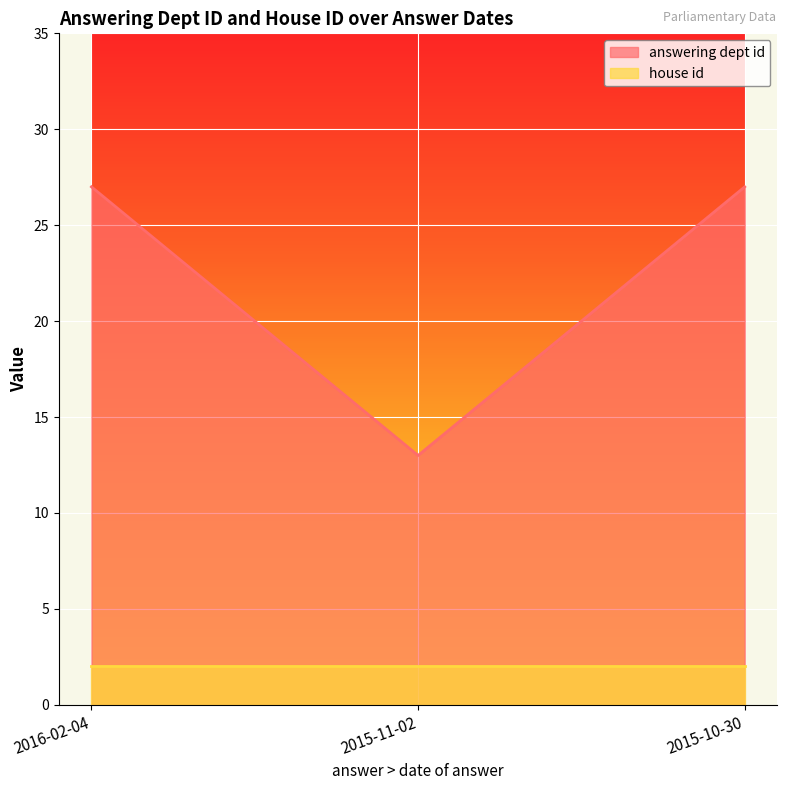

What is the ratio of the value at 2016-02-04 to the value at 2015-10-30?

1.0